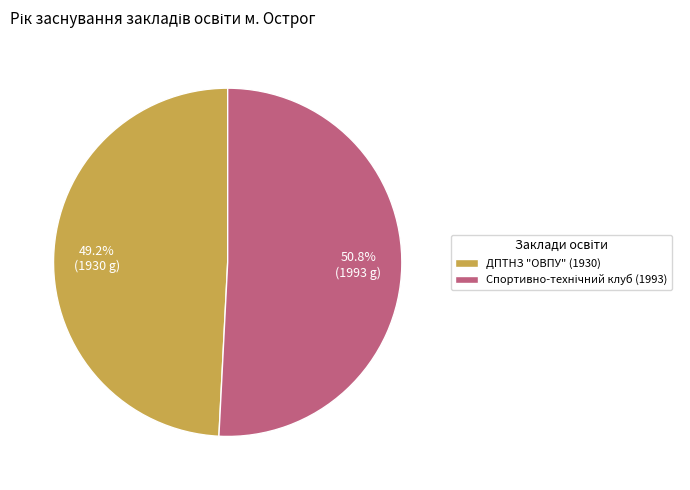

What is the smallest slice in the pie chart?

ДПТНЗ "ОВПУ" (1930)